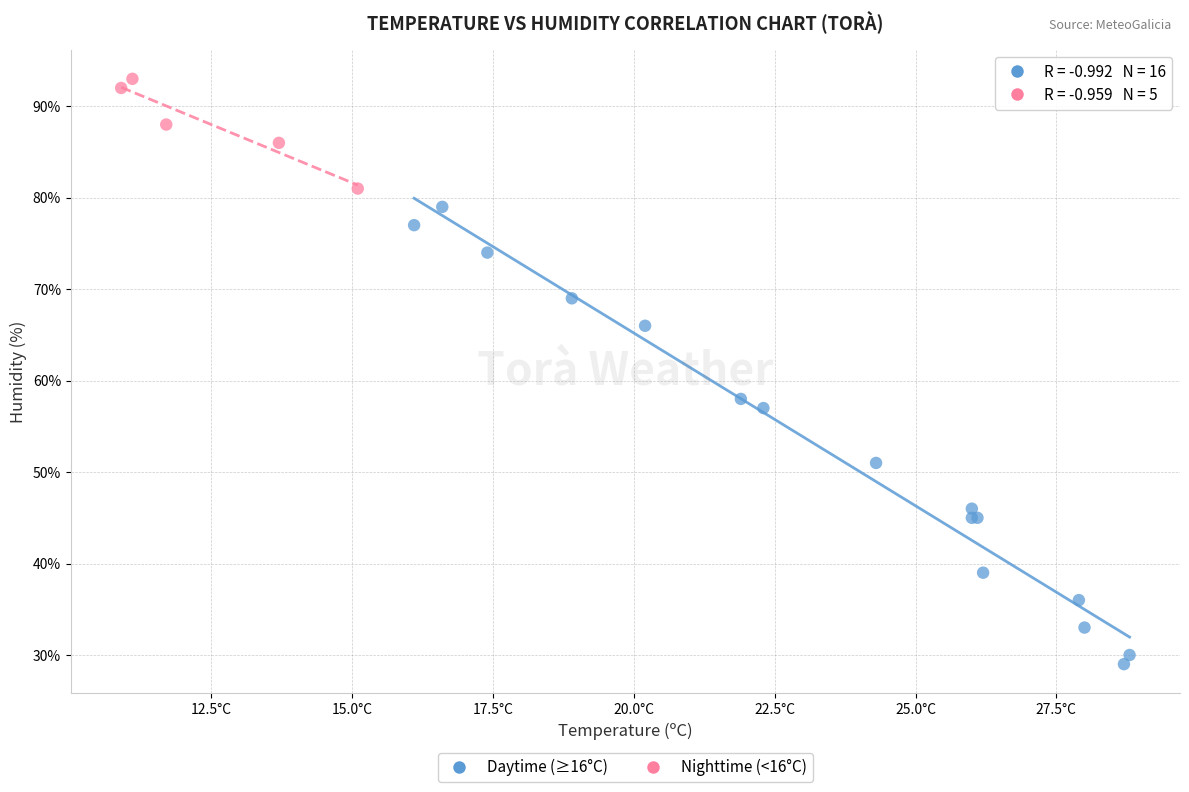

What are all the series names shown in the legend?

Daytime (≥16°C), Nighttime (<16°C)